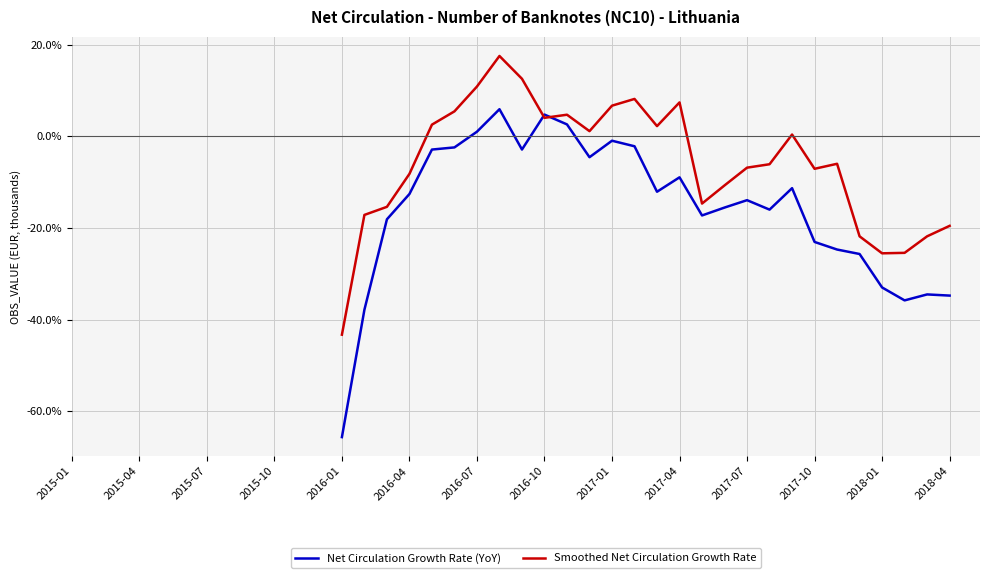

Rank the series by their average value, from lowest to highest.

Net Circulation Growth Rate (YoY), Smoothed Net Circulation Growth Rate